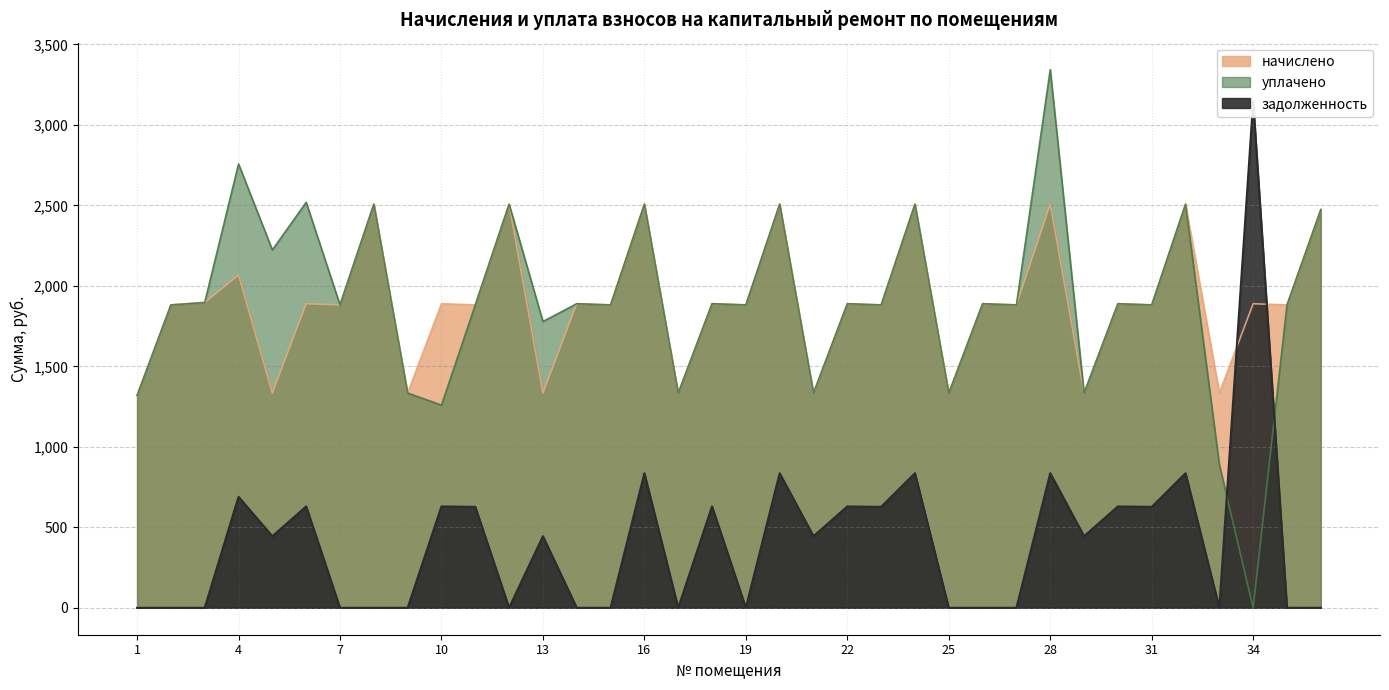

What is the difference between the maximum and second lowest values in the задолженность series?

3148.4